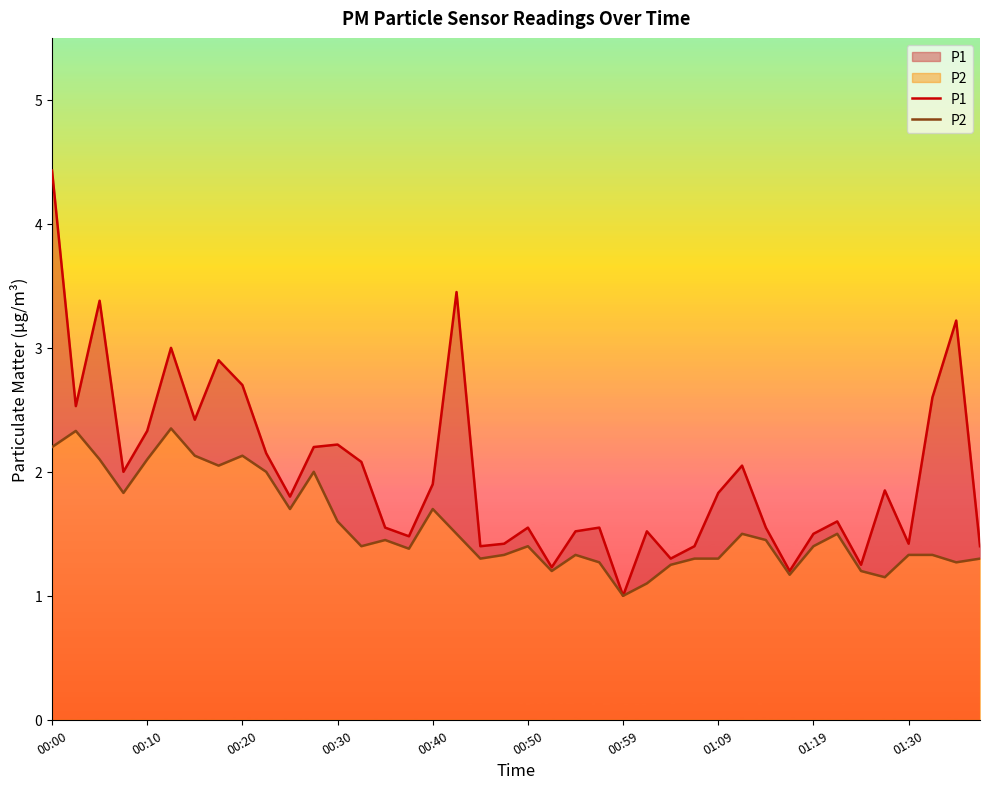

What is the lowest value of the P2 series?

1.0